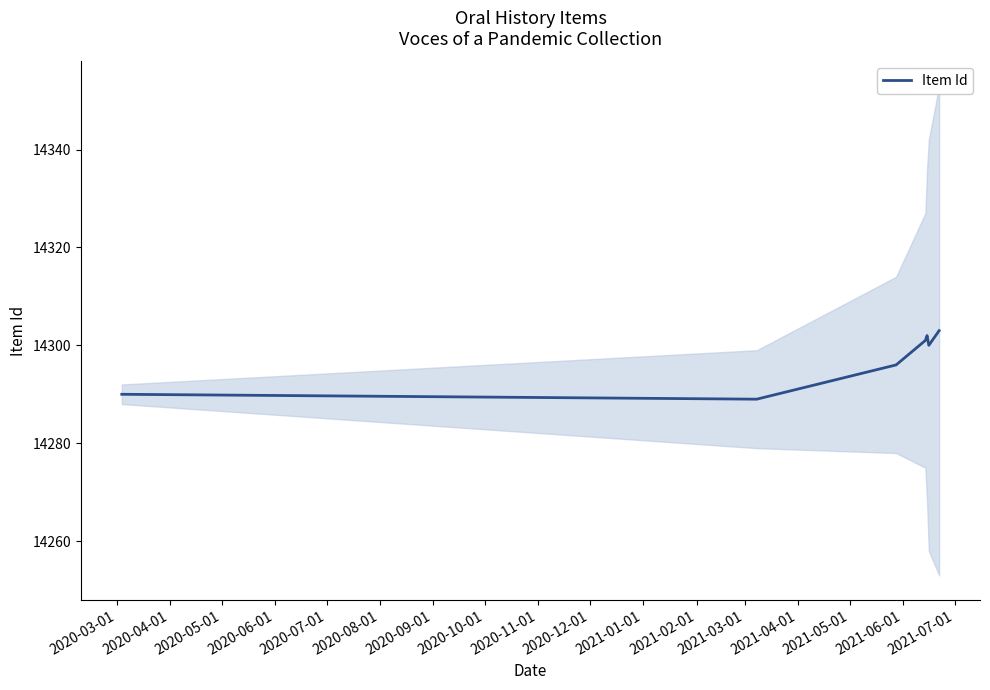

Reading left to right, extract all data points from this chart.

14290	14289	14296	14301	14302	14300	14303